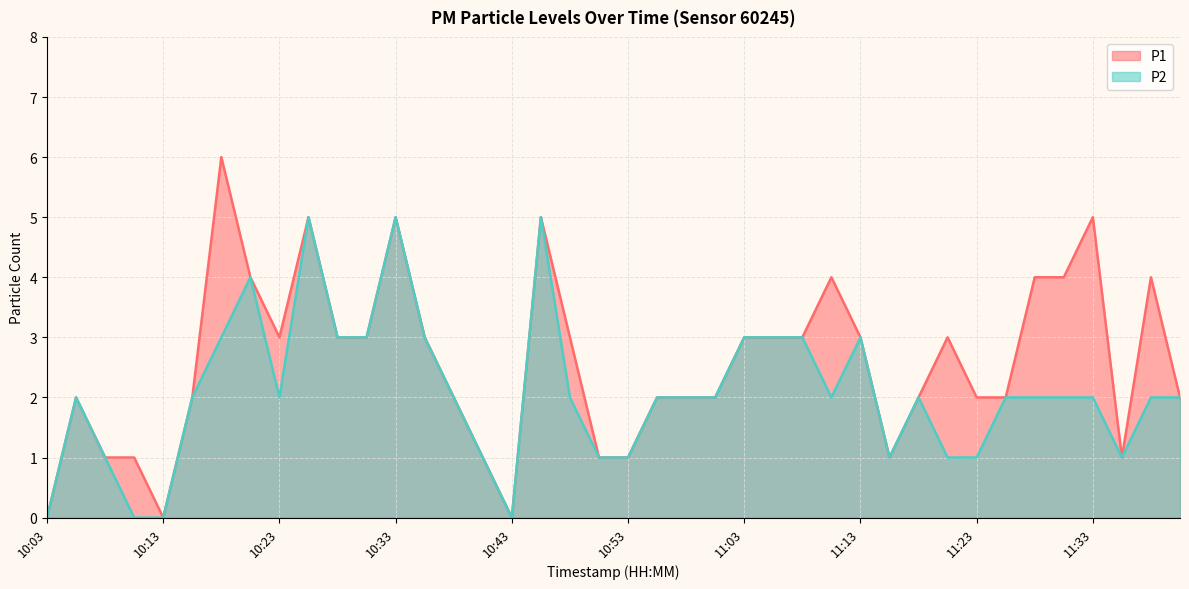

Which series has the widest spread of values?

P1